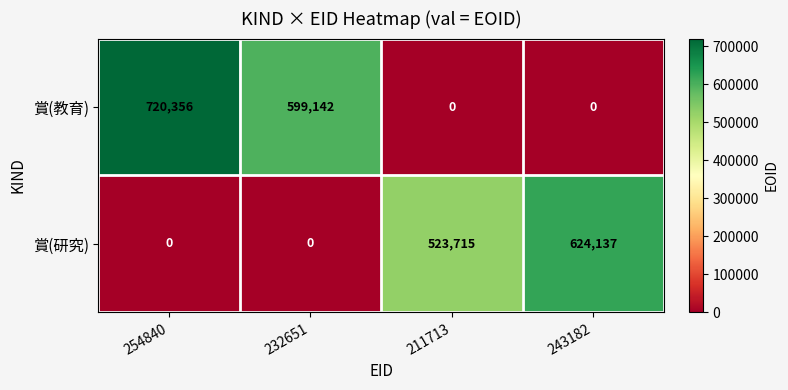

At which label does 賞(教育) first exceed 599142?

254840